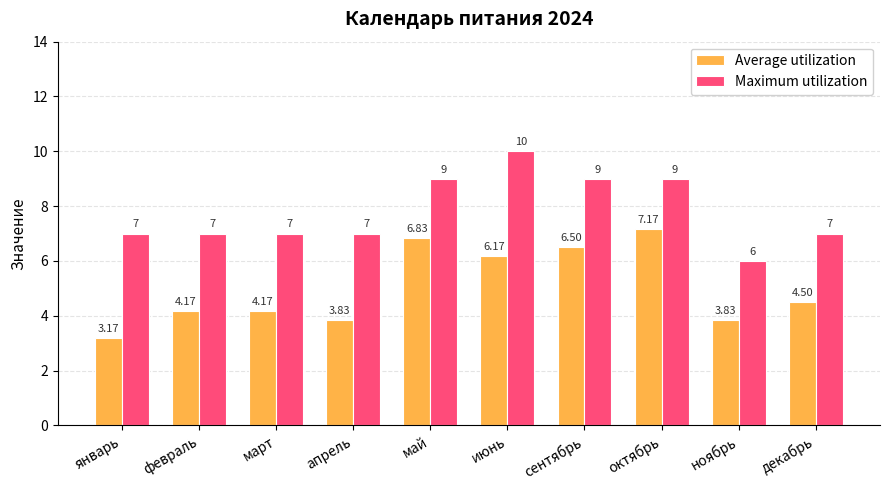

What is the total value across all series at сентябрь?

15.5